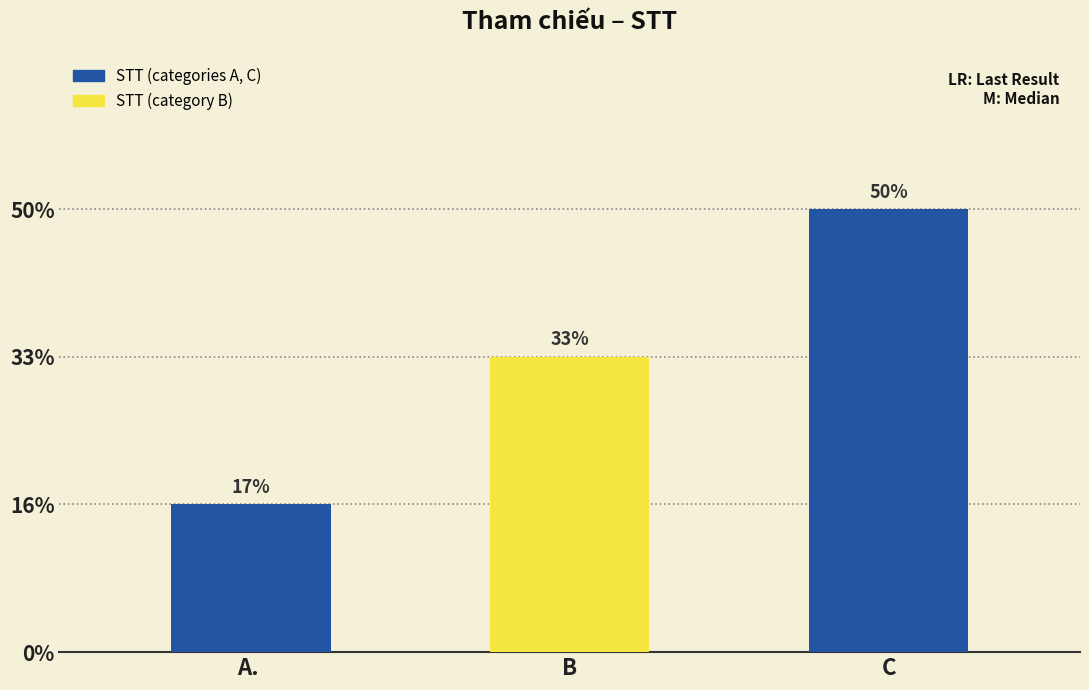

Between A.  and B, which is larger?

B